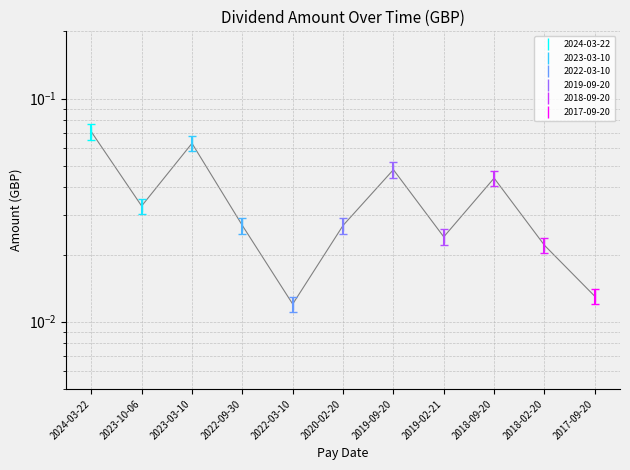

What is the label of the 9th point from the right?

2023-03-10